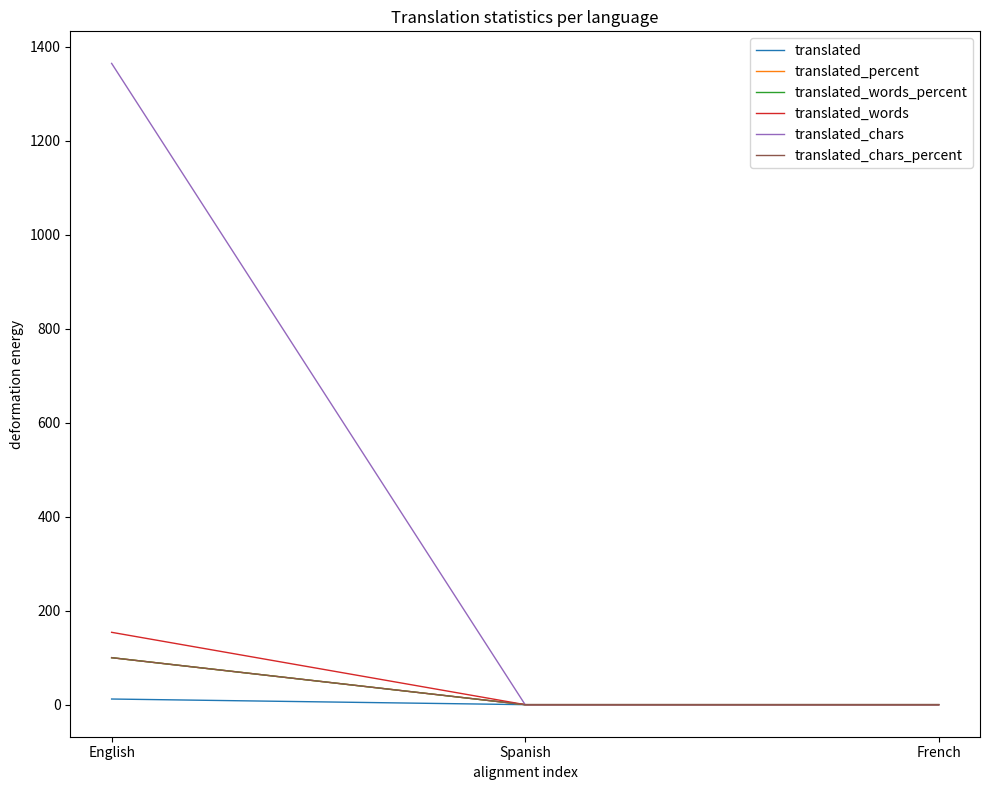

Which has a higher value, Spanish or English?

English